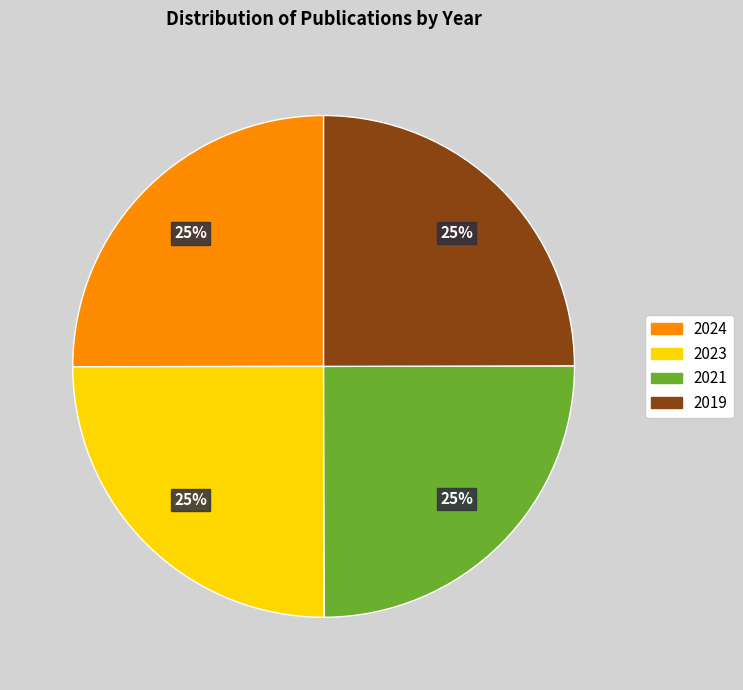

Approximately how many times larger is the value at 2021 compared to 2024?

1.0